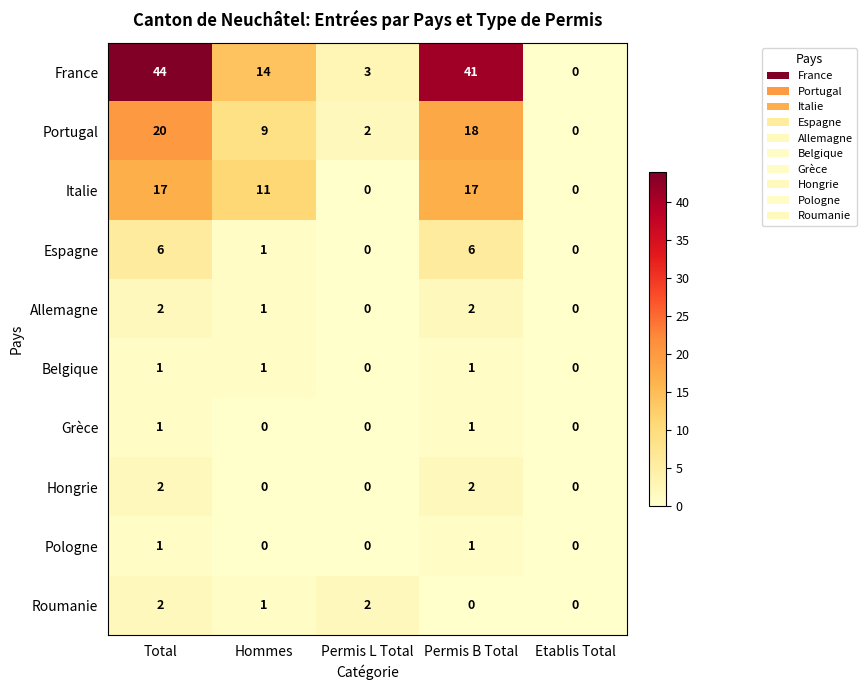

Which series changed the most between Permis B Total and Etablis Total?

France